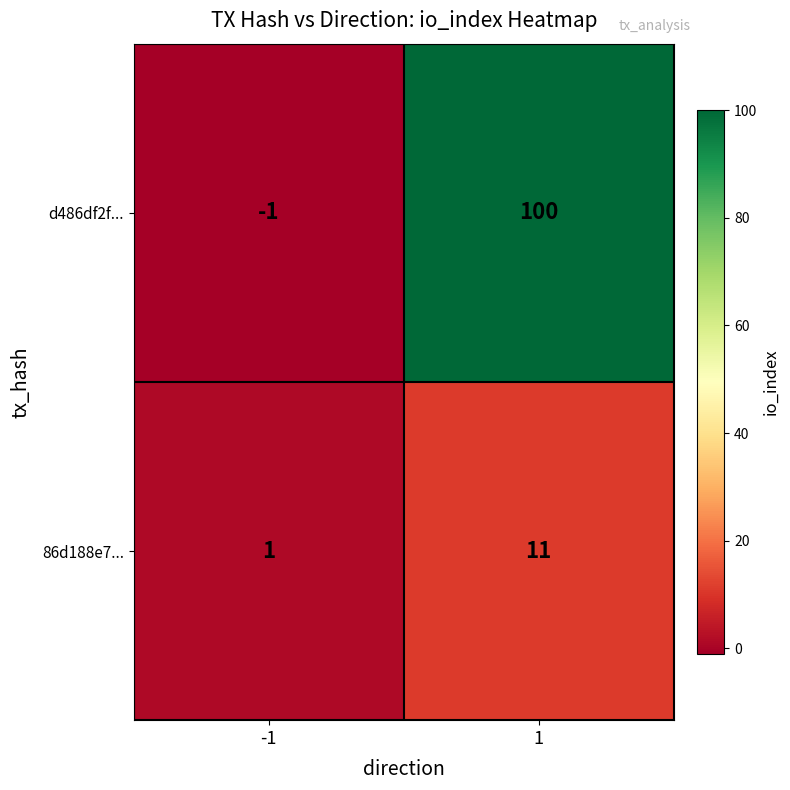

Rank the series at -1 from highest to lowest value.

86d188e7..., d486df2f...